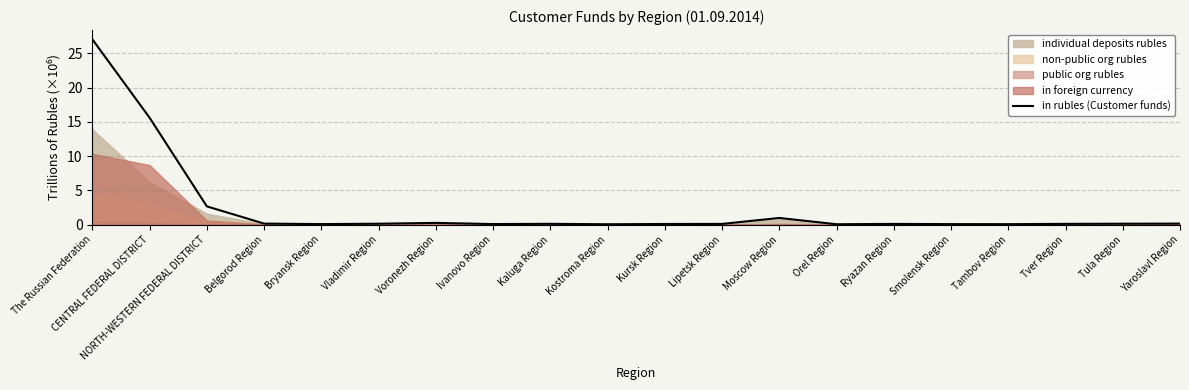

List the labels in order of value, smallest first.

Kostroma Region, Orel Region, Tambov Region, Smolensk Region, Bryansk Region, Ivanovo Region, Kursk Region, Ryazan Region, Lipetsk Region, Tver Region, Kaluga Region, Vladimir Region, Tula Region, Yaroslavl Region, Belgorod Region, Voronezh Region, Moscow Region, NORTH-WESTERN FEDERAL DISTRICT, CENTRAL FEDERAL DISTRICT, The Russian Federation